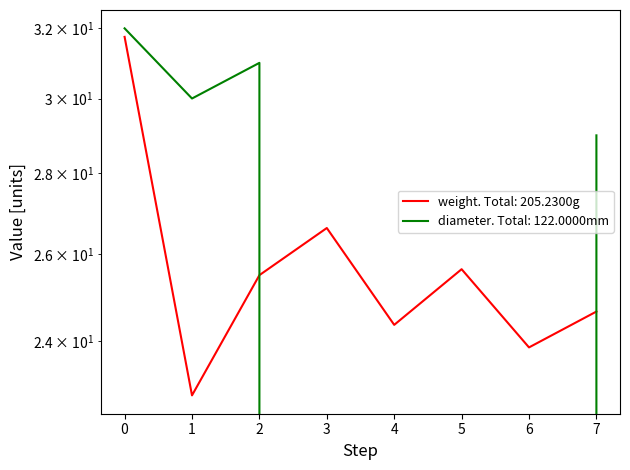

How many categories are shown in the chart?

8